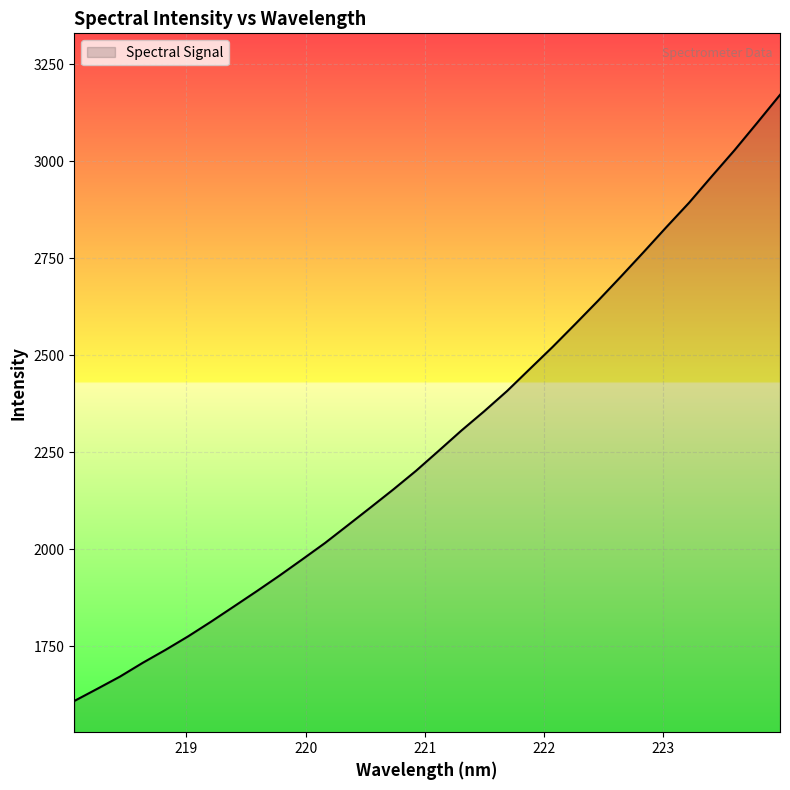

What is the smallest value displayed?

1608.6